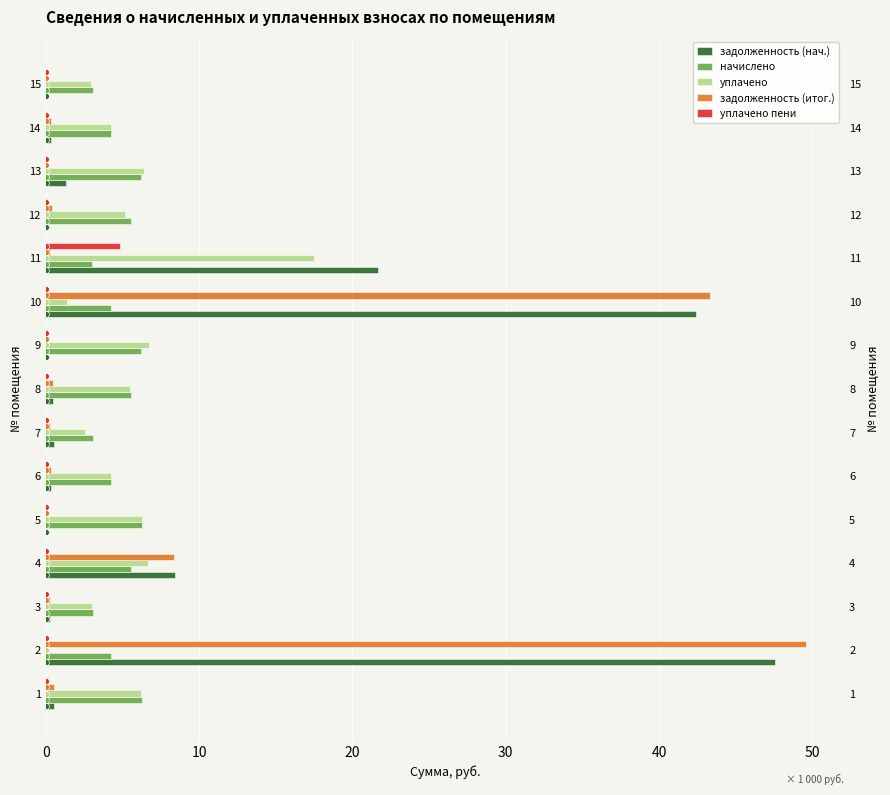

What are all the series names shown in the legend?

задолженность (нач.), начислено, уплачено, задолженность (итог.), уплачено пени